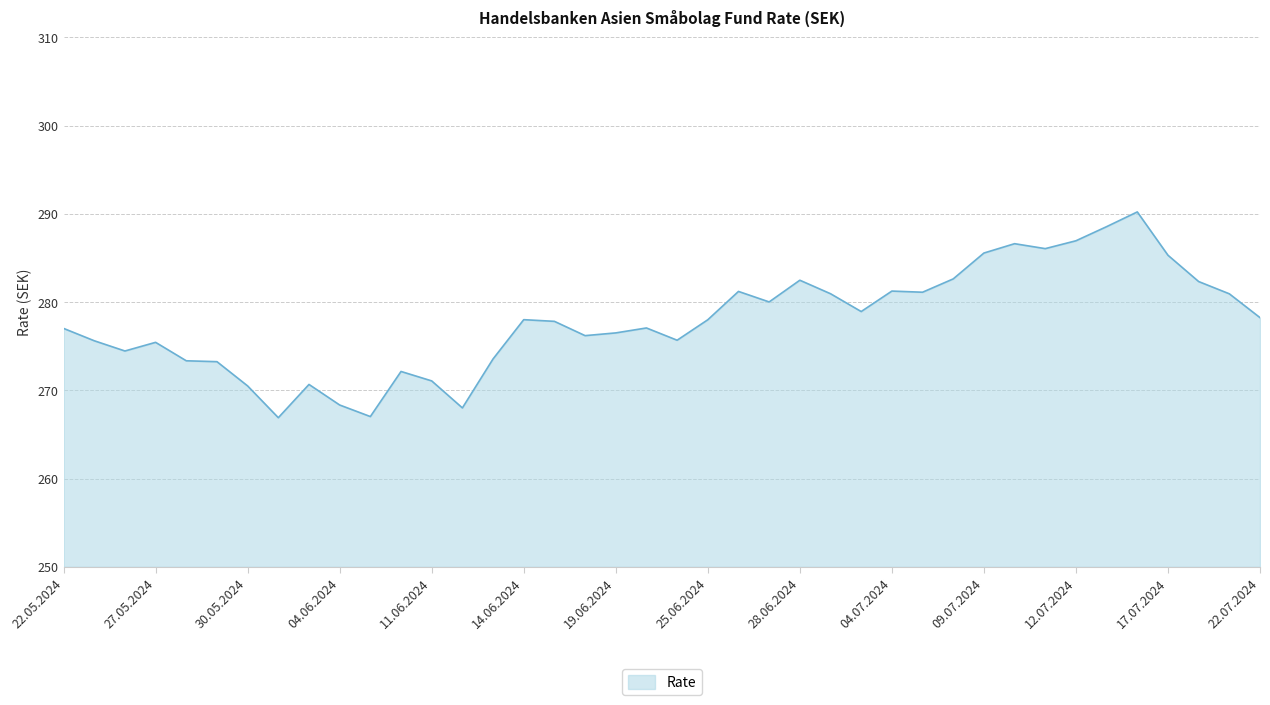

What is the greatest value displayed?

290.2